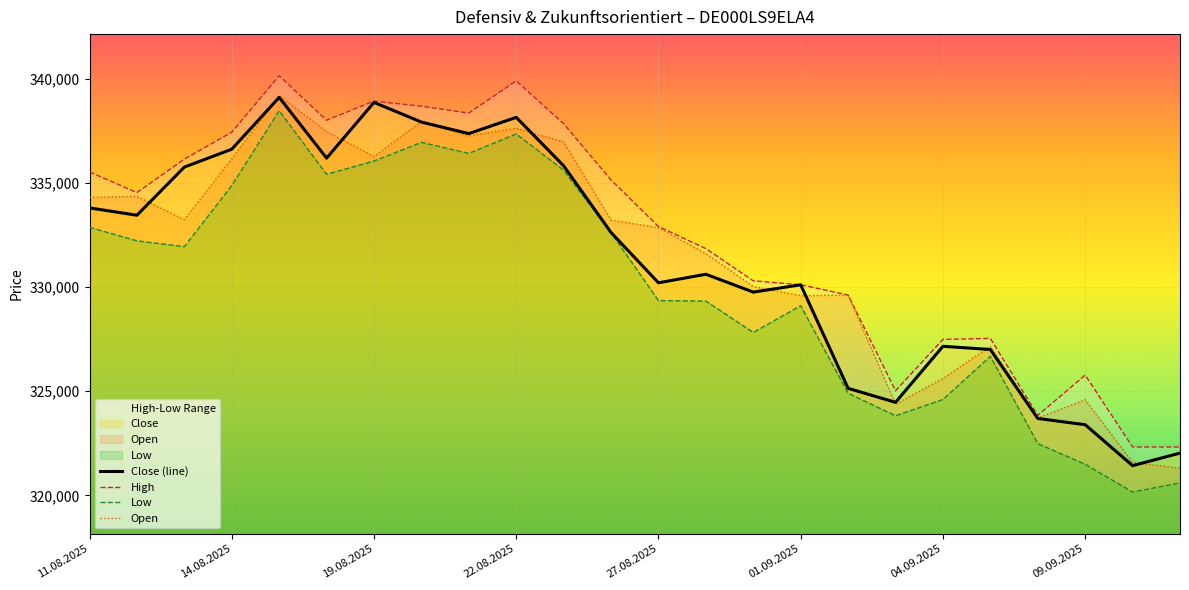

The value of Low at 01.09.2025 is 152475. True or false?

False